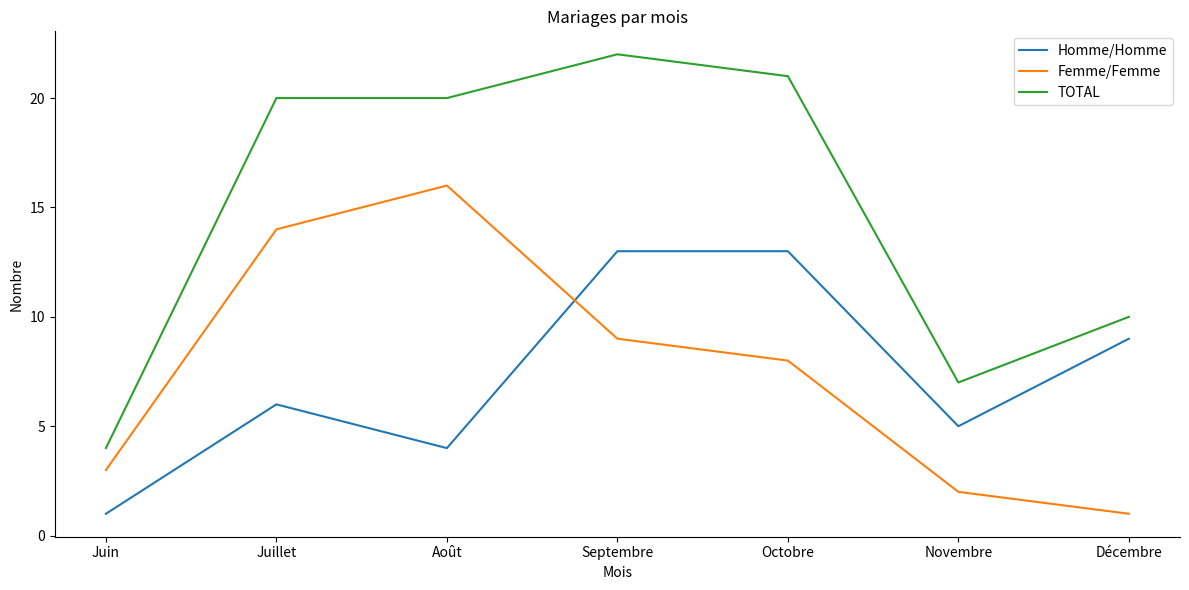

Which series has the largest total across all categories?

TOTAL